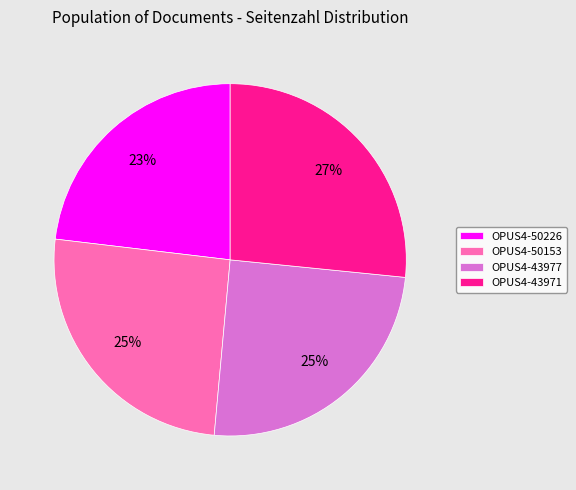

True or false: OPUS4-43971 accounts for 21% of the total.

False